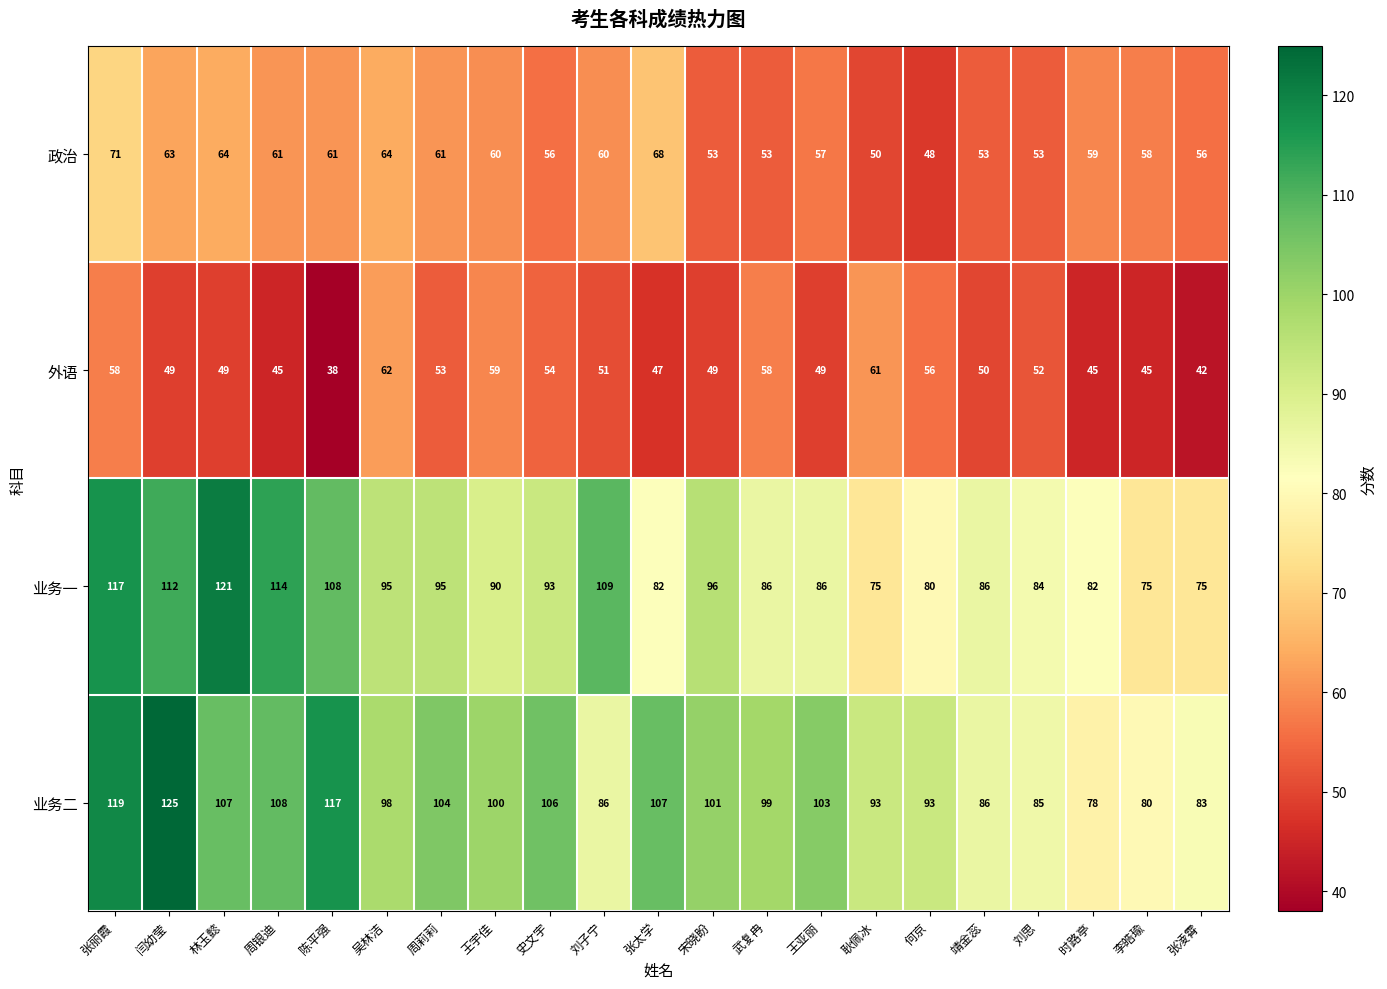

What is the difference between the highest and lowest values at 闫幼莹?

76